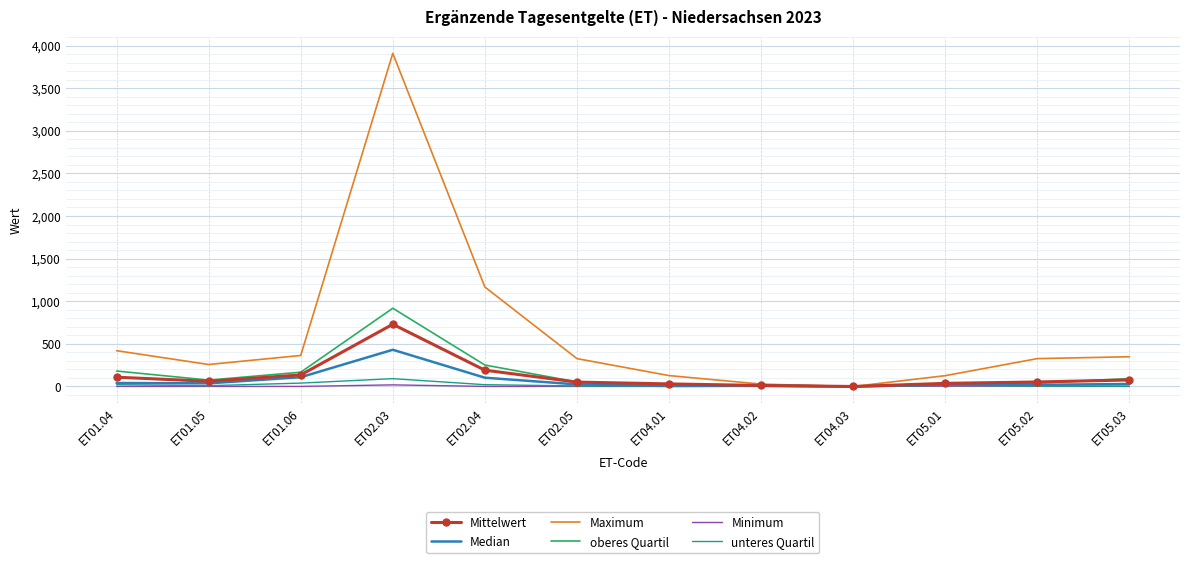

Which series has the largest range (max minus min)?

Maximum